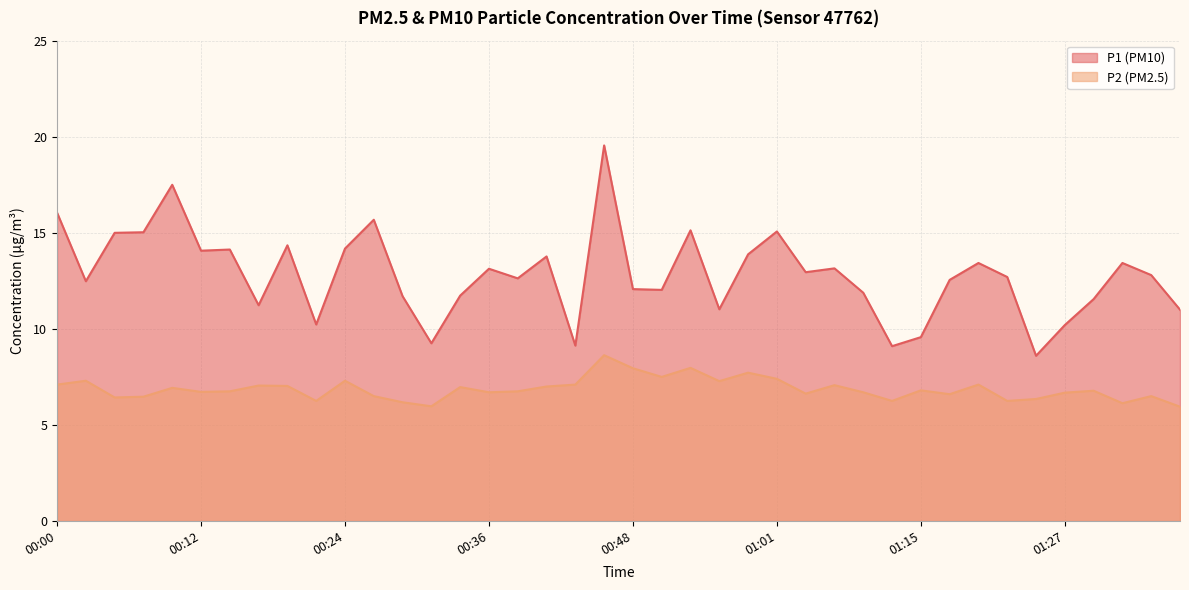

What are all the series names shown in the legend?

P1 (PM10), P2 (PM2.5)